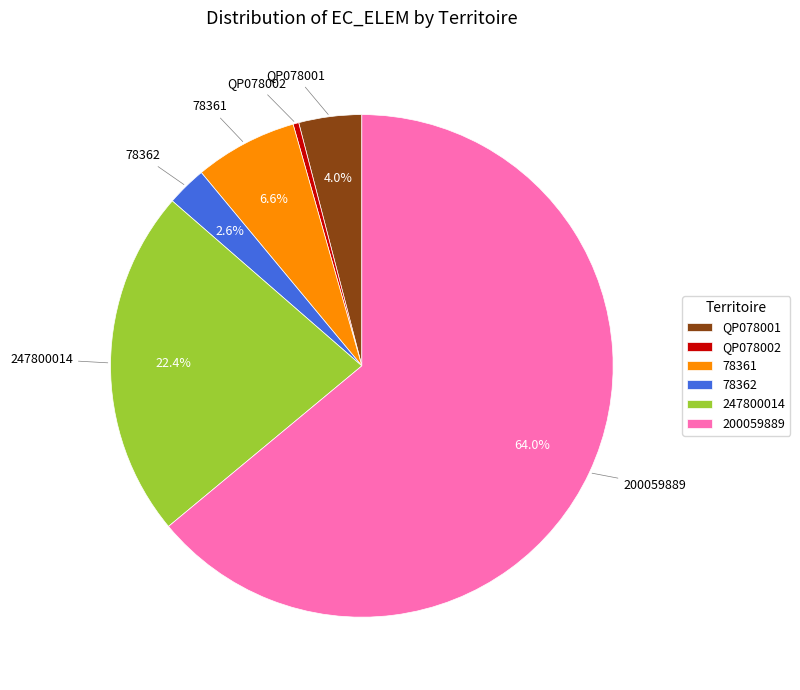

Which slice is the smallest?

QP078002